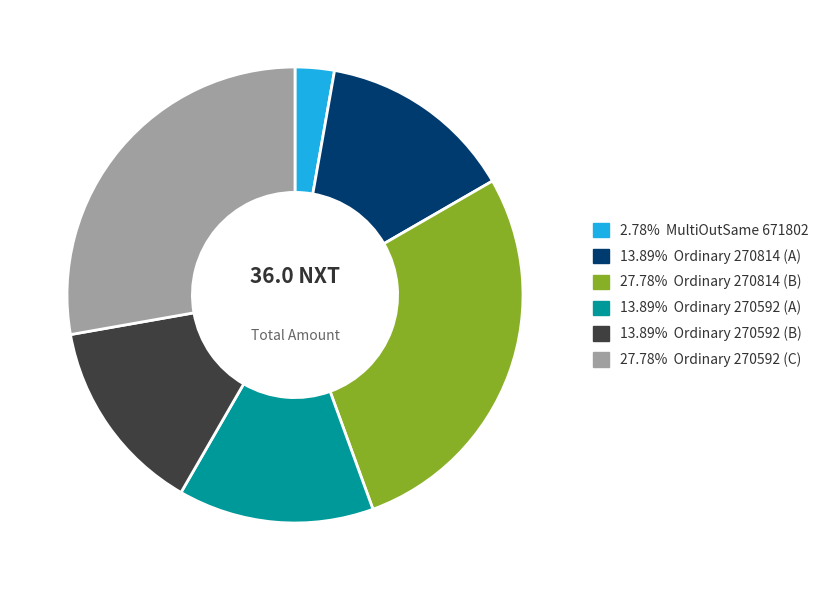

Does any single category account for the majority?

No